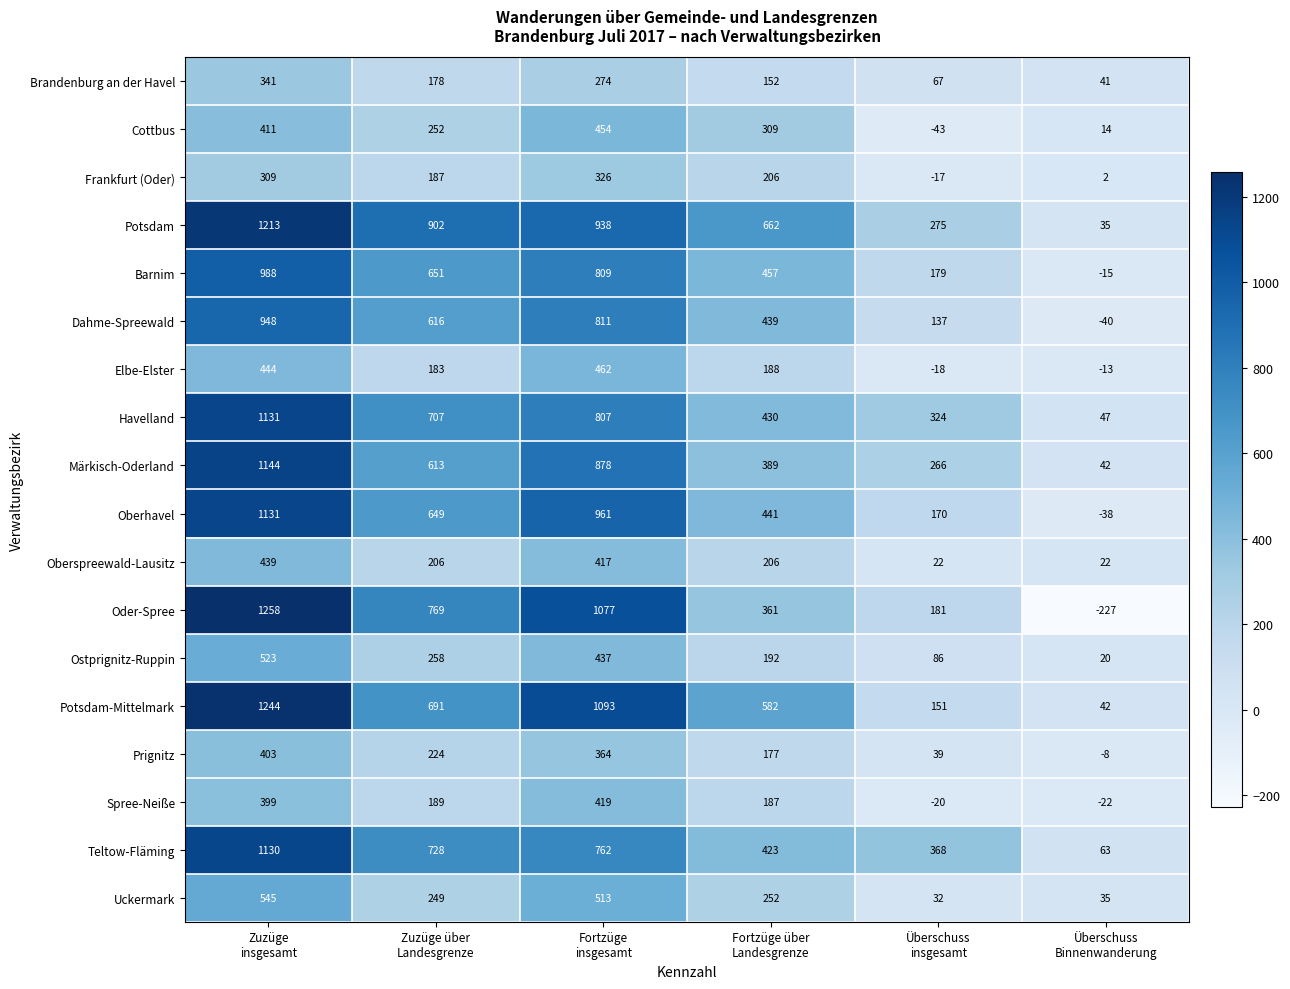

What is the difference between the maximum and minimum values in the Oder-Spree series?

1485